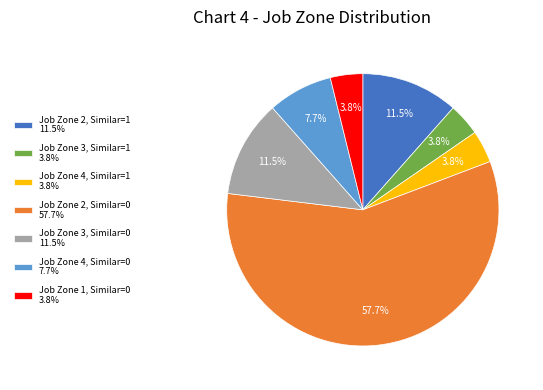

Which has a higher value, Job Zone 2, Similar=0 or Job Zone 4, Similar=0?

Job Zone 2, Similar=0